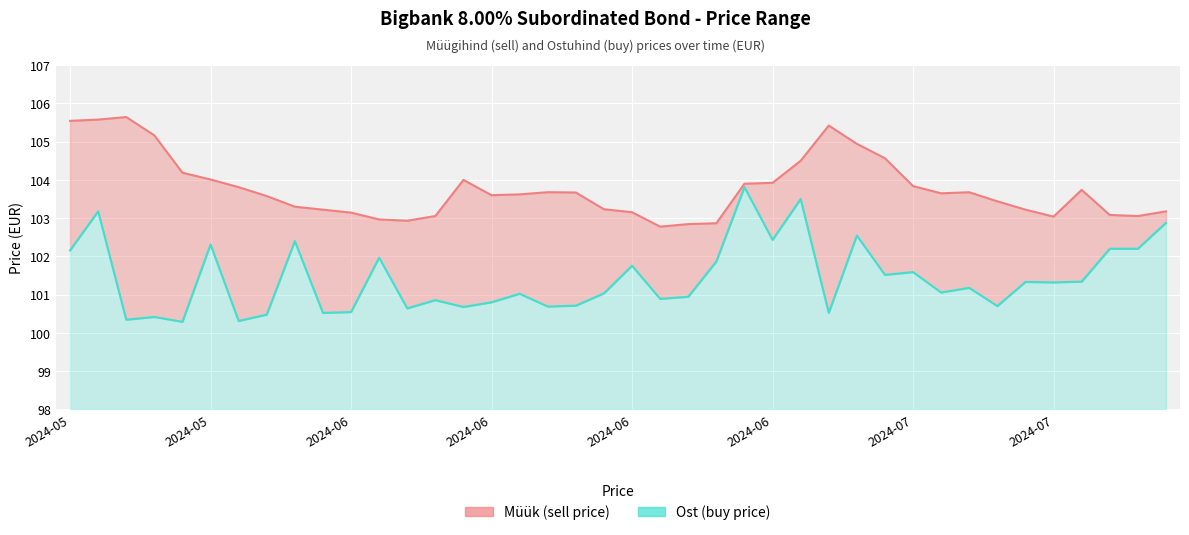

True or false: Müük (sell price) and Ost (buy price) intersect in this chart.

False